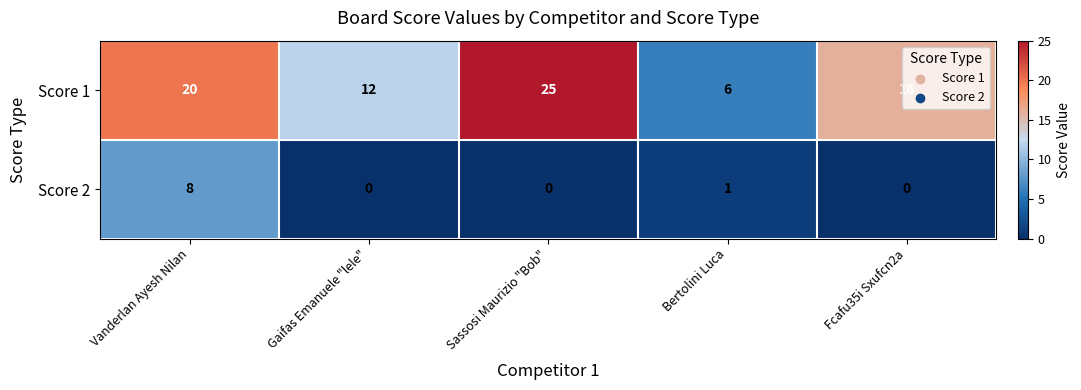

At Vanderlan Ayesh Nilan, list the series in order from smallest to largest.

Score 2, Score 1